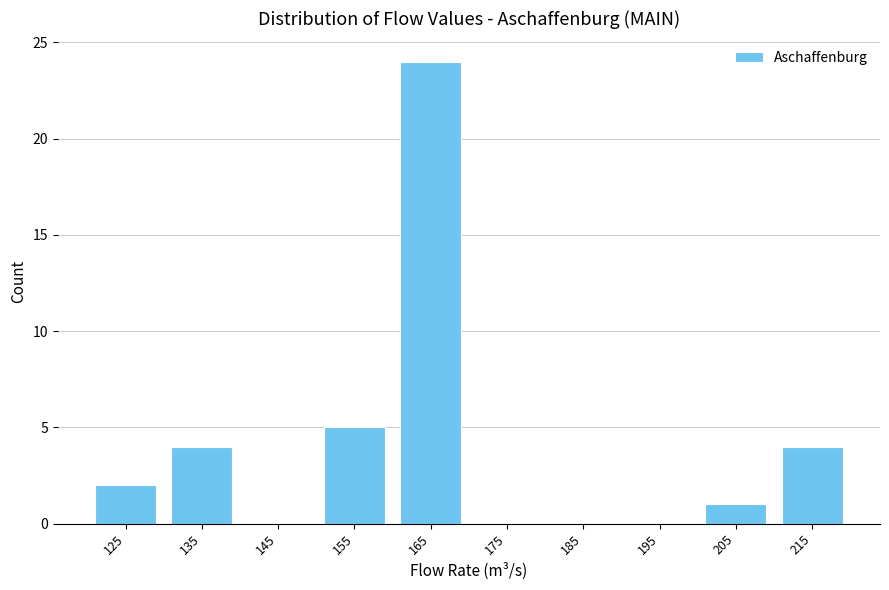

What is the height of the bar covering 150 to 160 on the x-axis? The values are not printed on the chart, so give them approximately, as read against the axis.

5